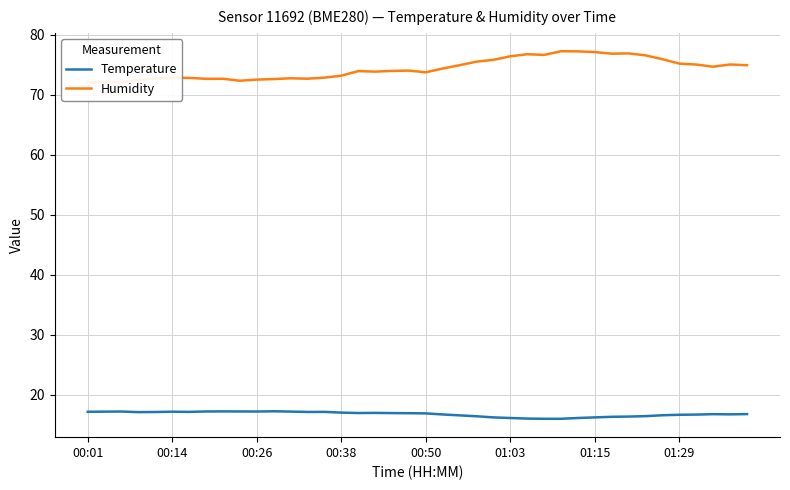

What is the difference between the Humidity values at 9 and 29?

4.9